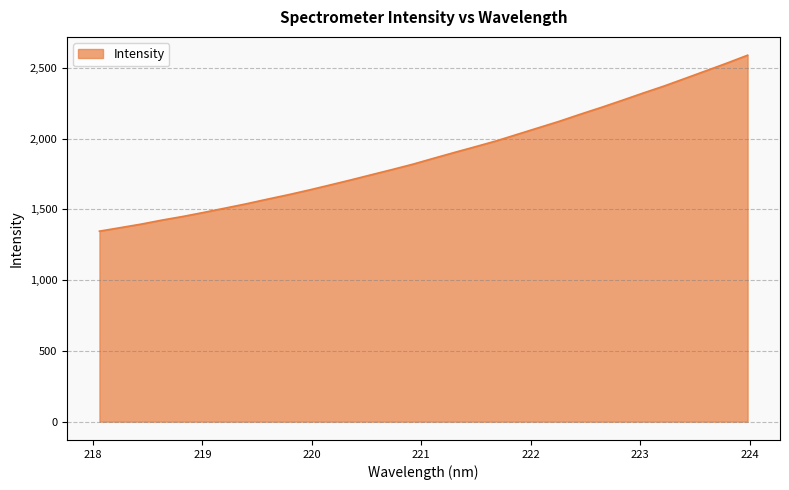

True or false: the data has more than 2 interior local peaks.

False